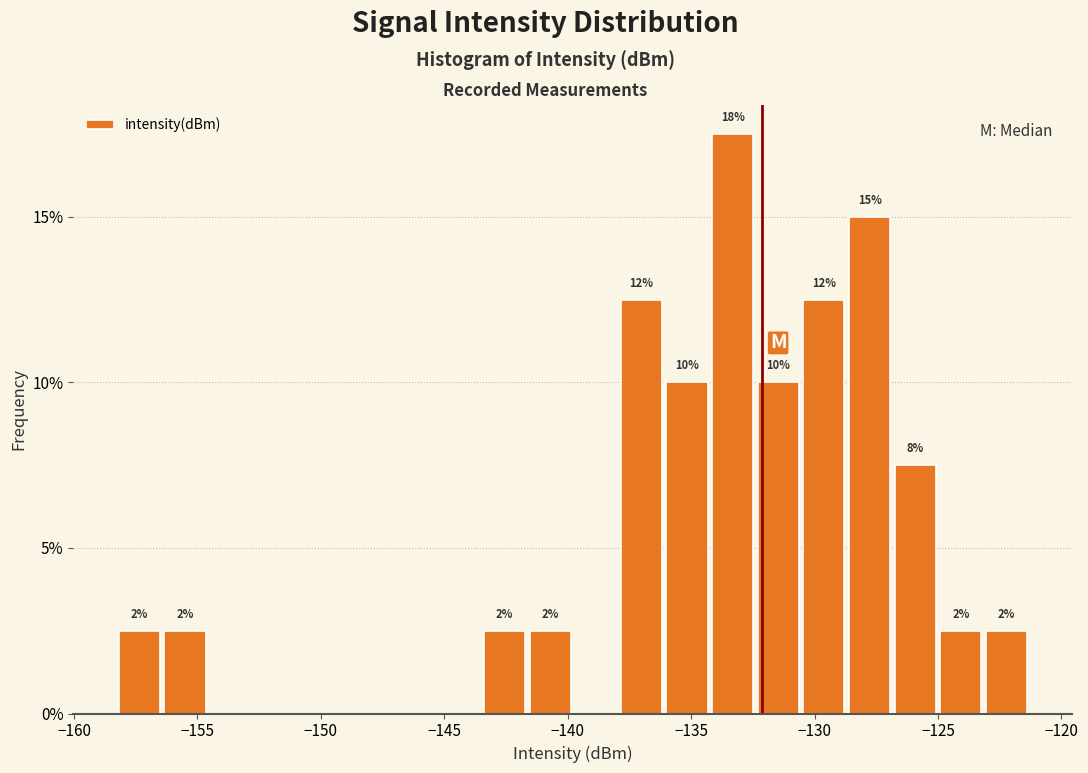

Around what value on the x-axis is the tallest bar? Give the approximate position of its centre, as read against the axis.

-133.5